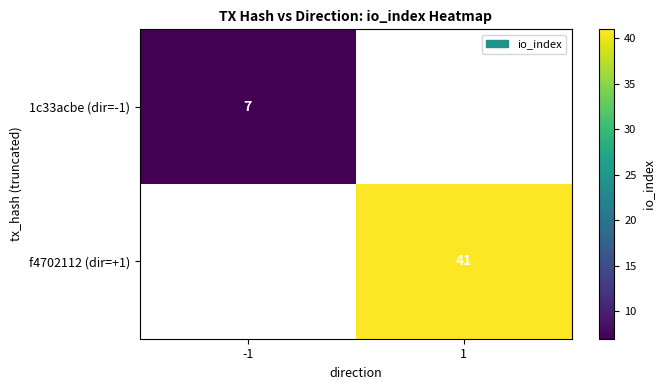

Is the value of 1c33acbe (dir=-1) at -1 greater than the value of f4702112 (dir=+1) at 1?

No